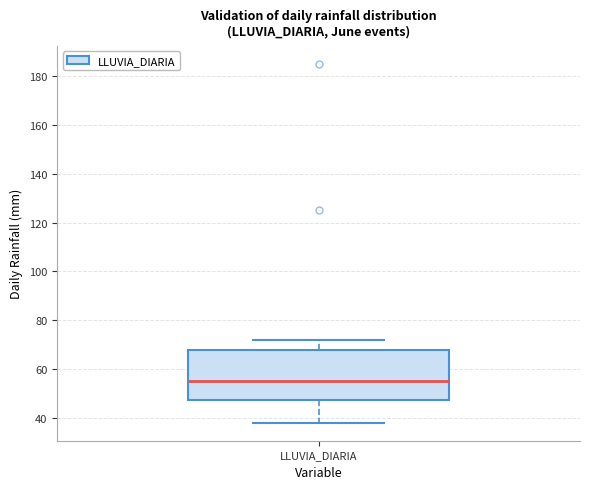

Transcribe this box plot: give where the median line is, the range the box spans, and where the two whiskers end, as read against the y-axis. The values are not printed on the chart, so give them approximately, as read against the axis.

median 56, box 48 to 68, whiskers 38 to 72